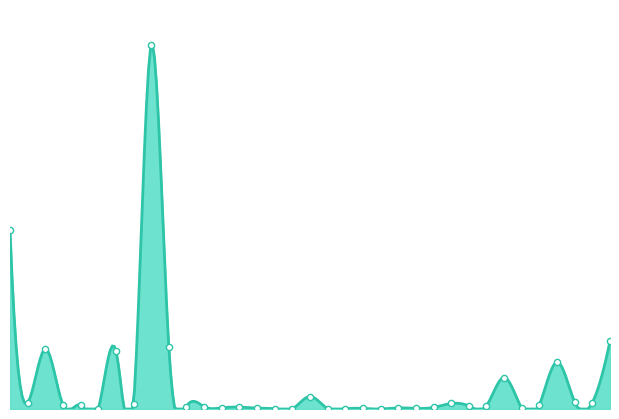

Between 2021-11-11 and 2021-11-03, which is larger?

2021-11-03